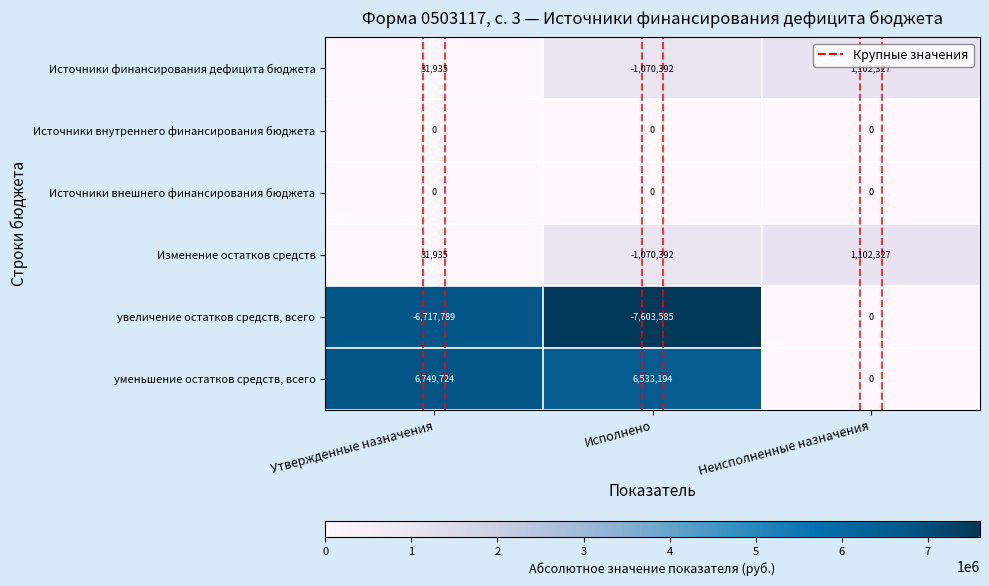

At which label does Источники финансирования дефицита бюджета reach its peak?

Неисполненные назначения